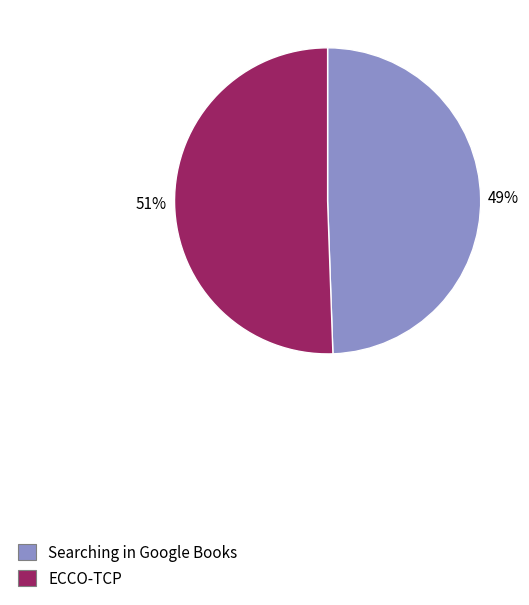

Does any single category account for the majority?

Yes